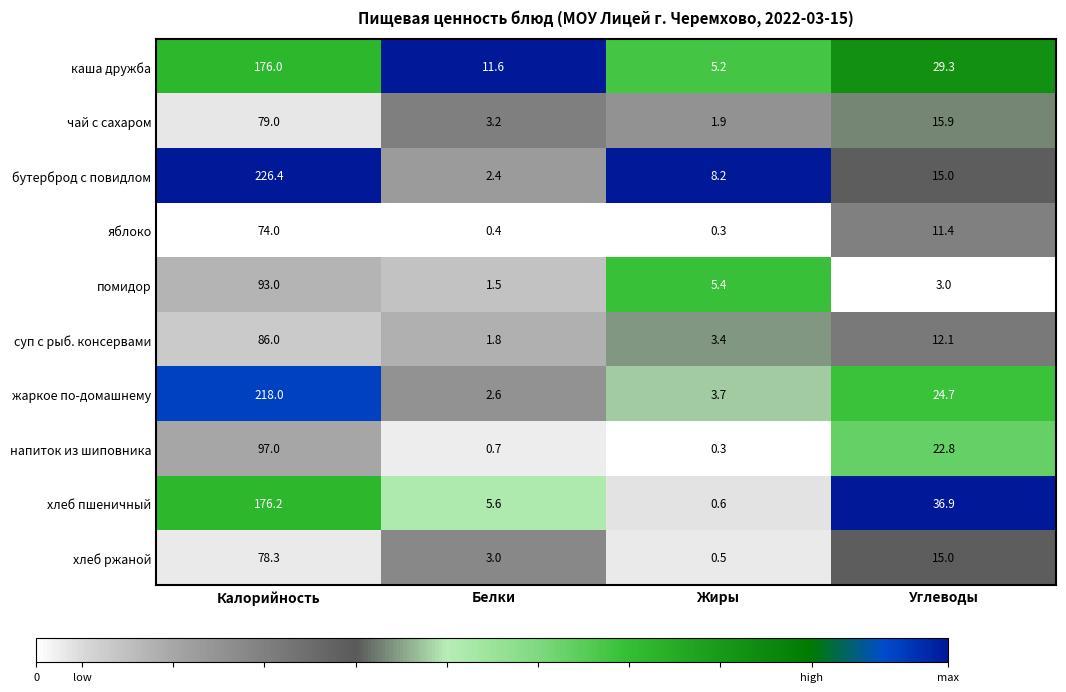

At which label does чай с сахаром first exceed 15?

Калорийность